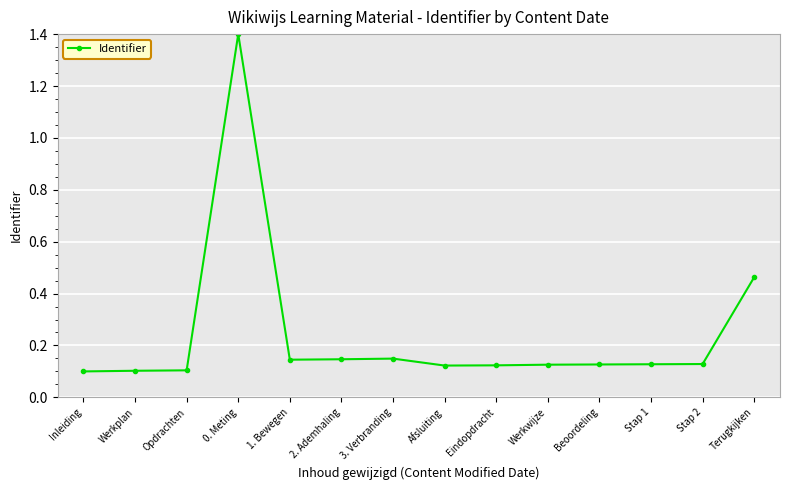

True or false: the data shows 0.1 at Inleiding.

True